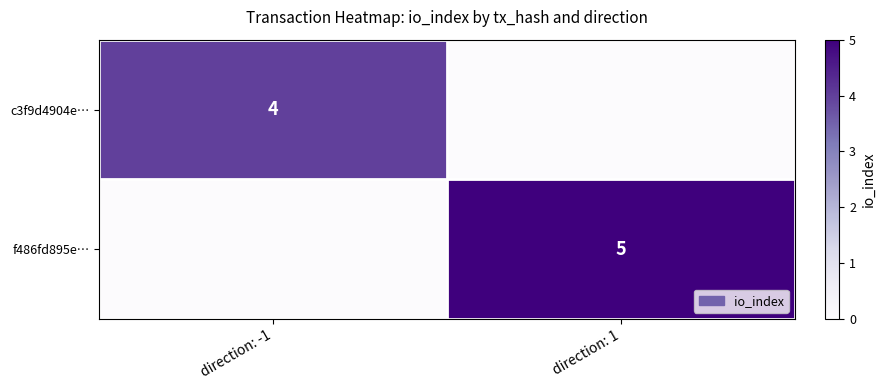

What is the greatest value displayed?

5